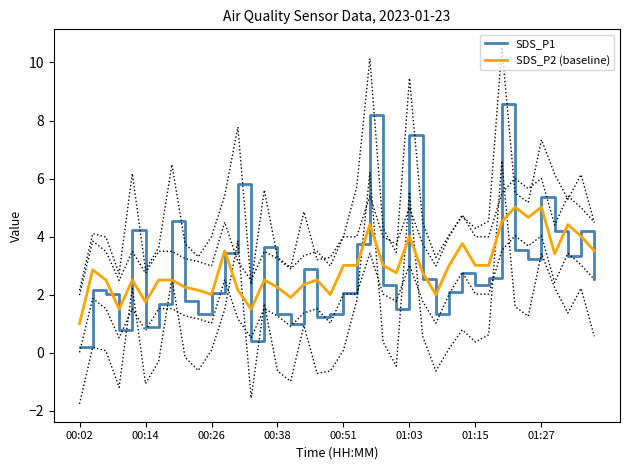

True or false: SDS_P1 has more than 2 interior local peaks.

True